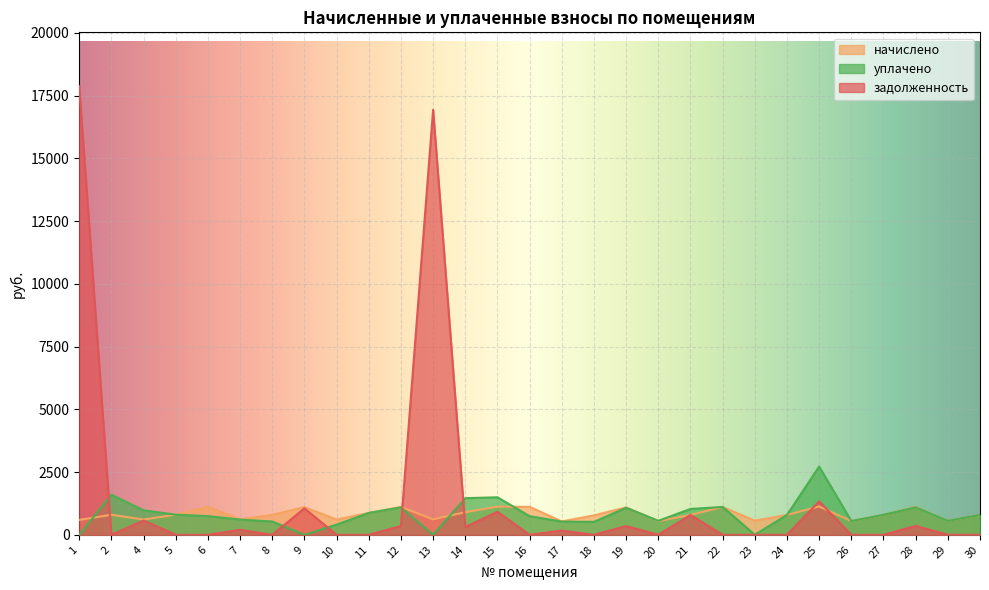

What are all the series names shown in the legend?

начислено, уплачено, задолженность